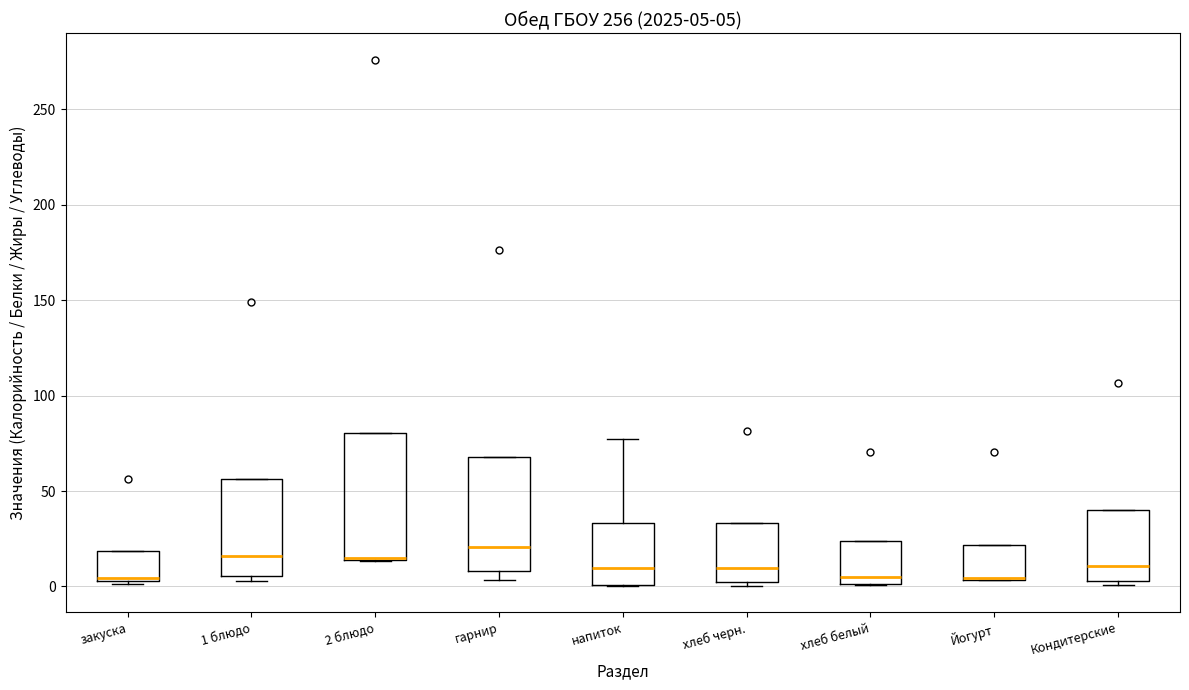

Which box is the tallest, from its lower edge to its upper edge?

2 блюдо